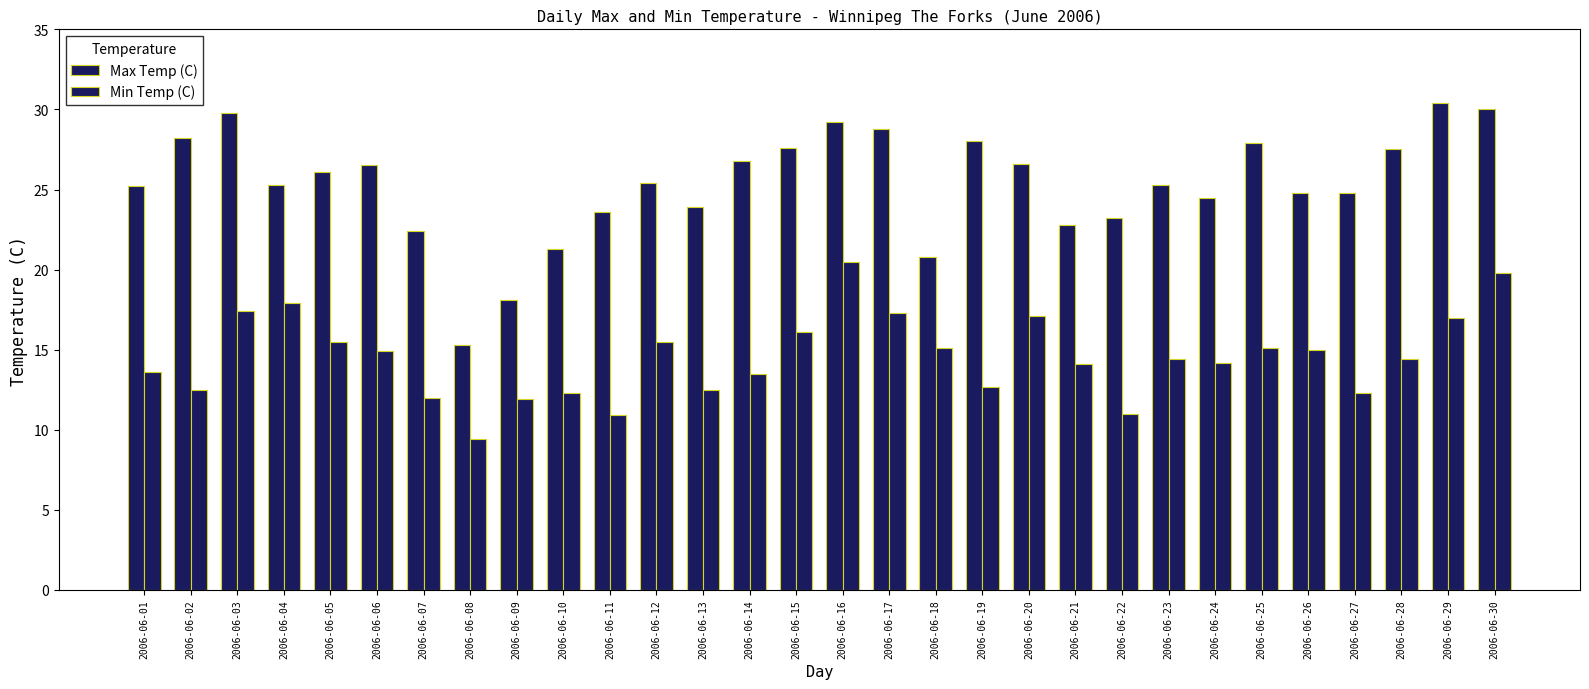

Which series has the largest total across all categories?

Max Temp (C)